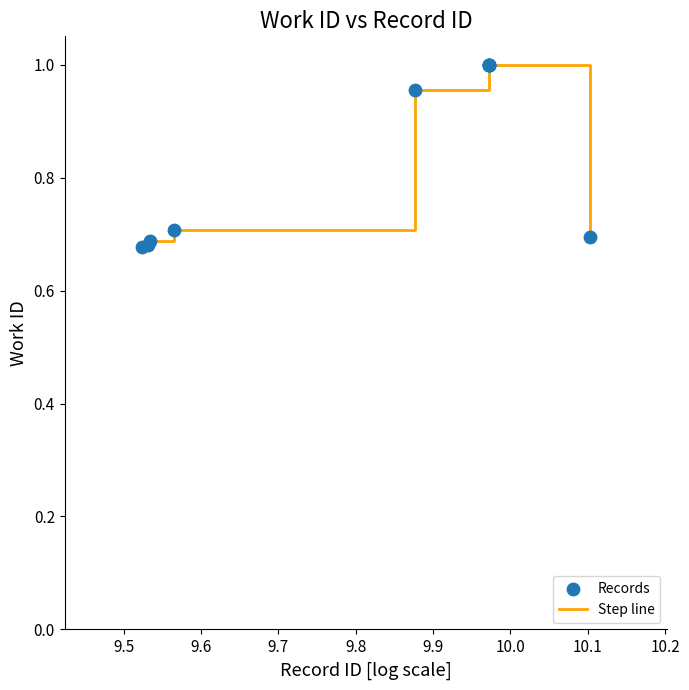

What is the difference between the maximum and minimum values?

0.3